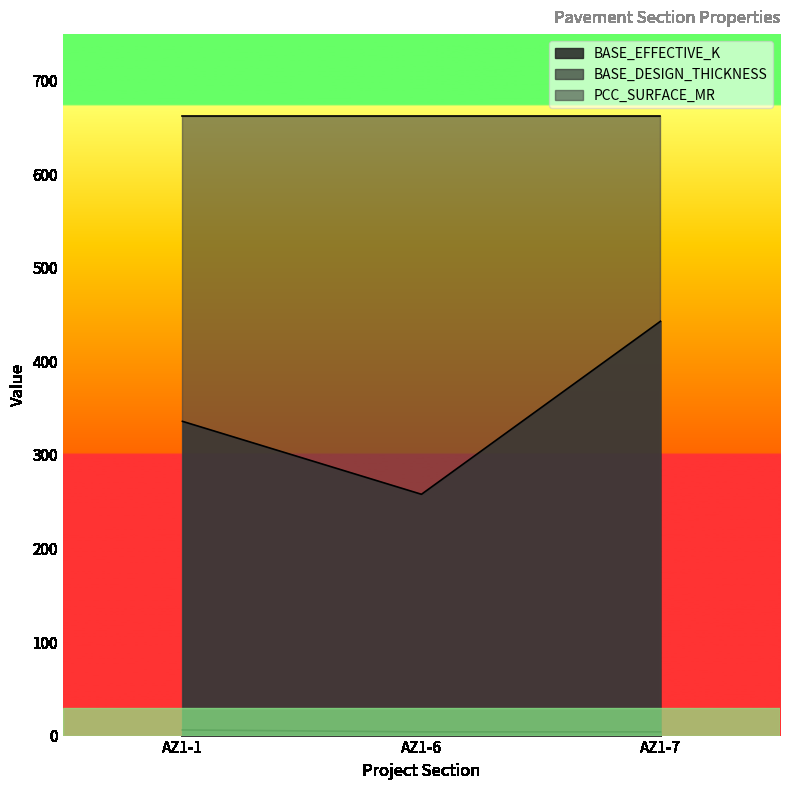

The value of BASE_DESIGN_THICKNESS at AZ1-6 is 7. True or false?

False